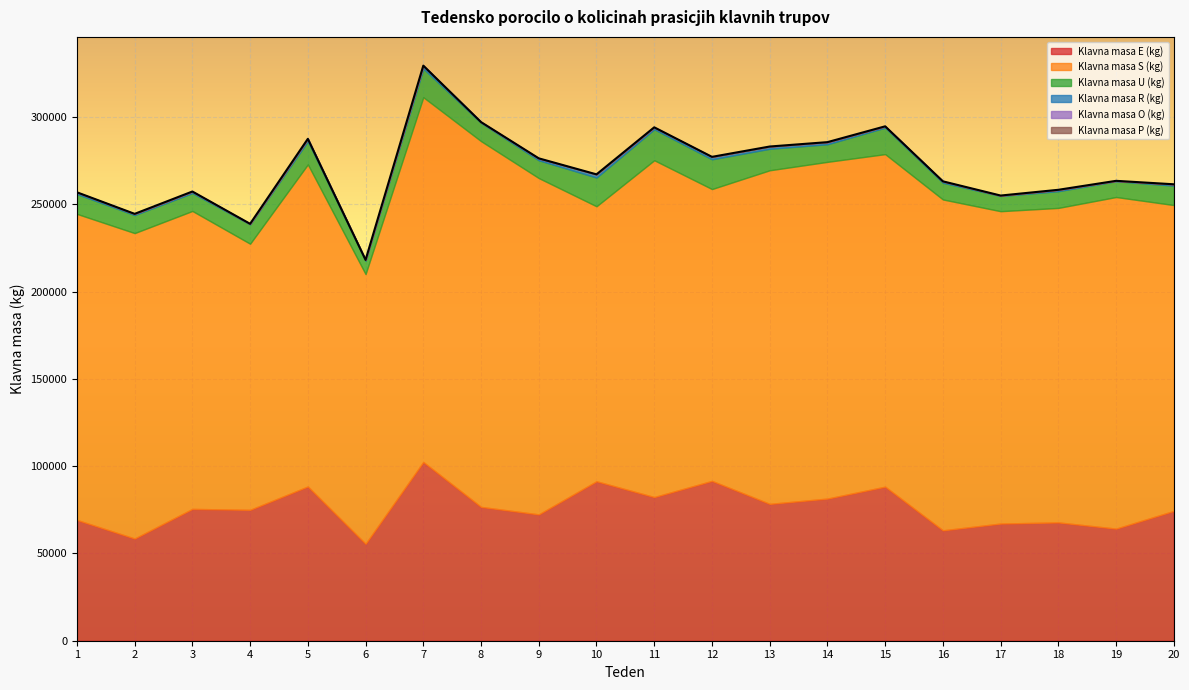

How many data points does each series have?

20